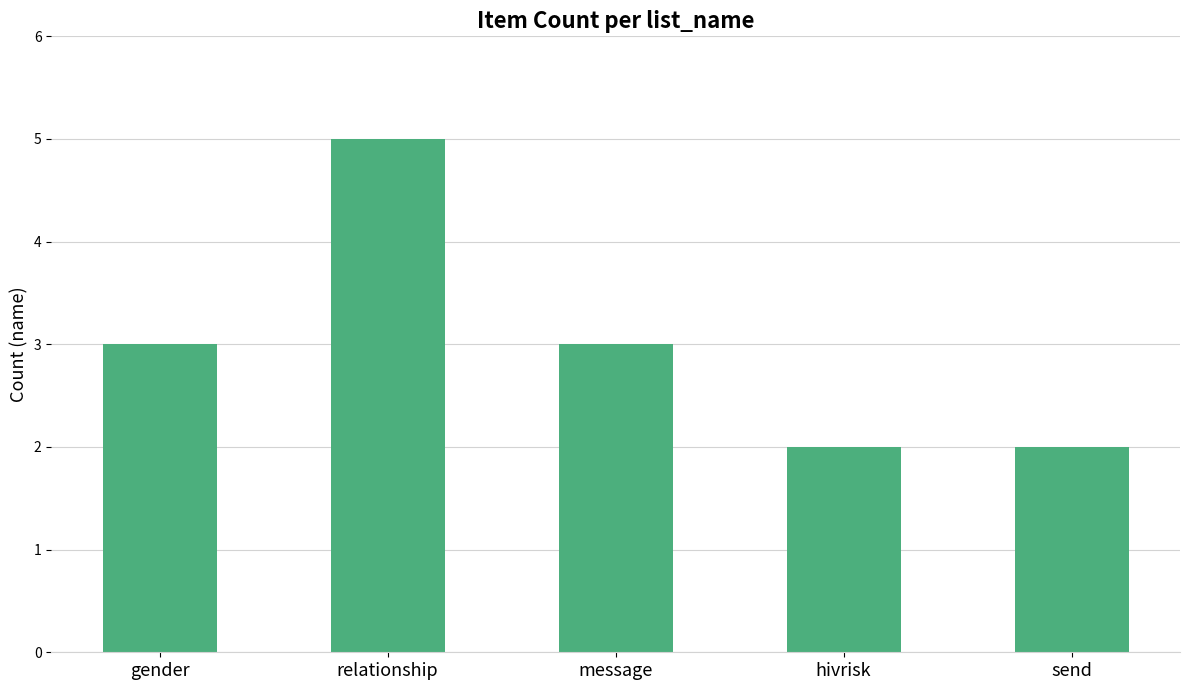

Between hivrisk and relationship, which is larger?

relationship